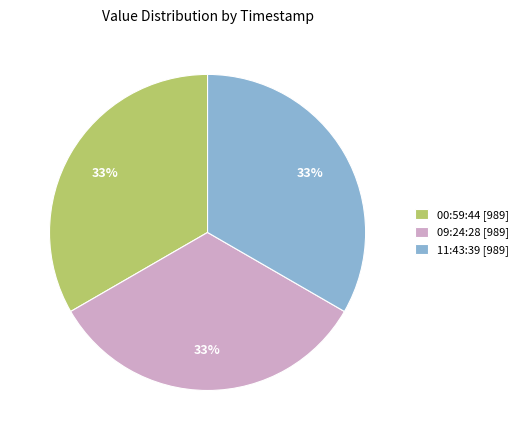

Do 09:24:28 [989] and 00:59:44 [989] together represent more than half of the pie?

Yes